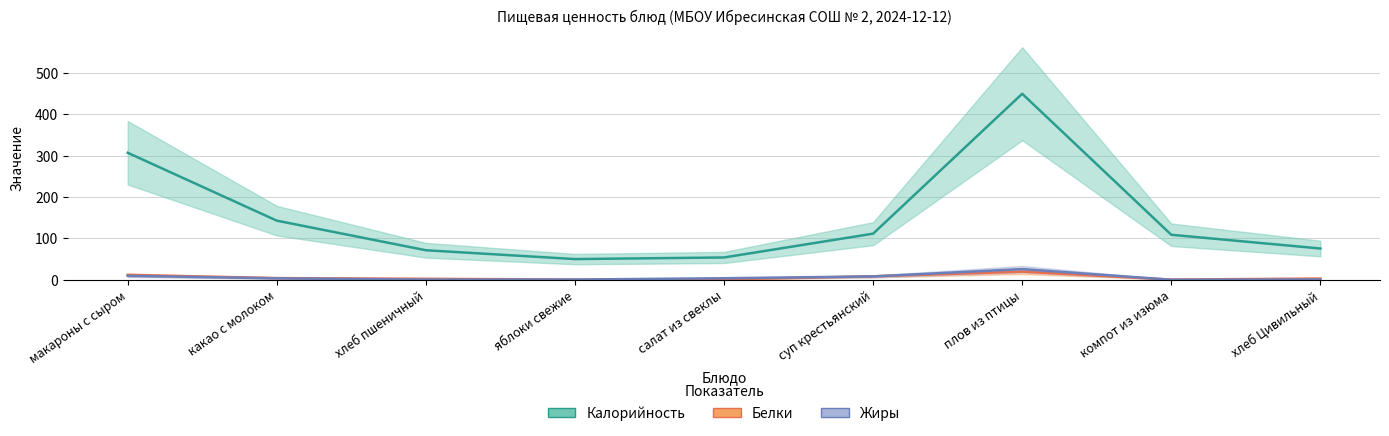

Is this an area chart (filled region under the line)?

No